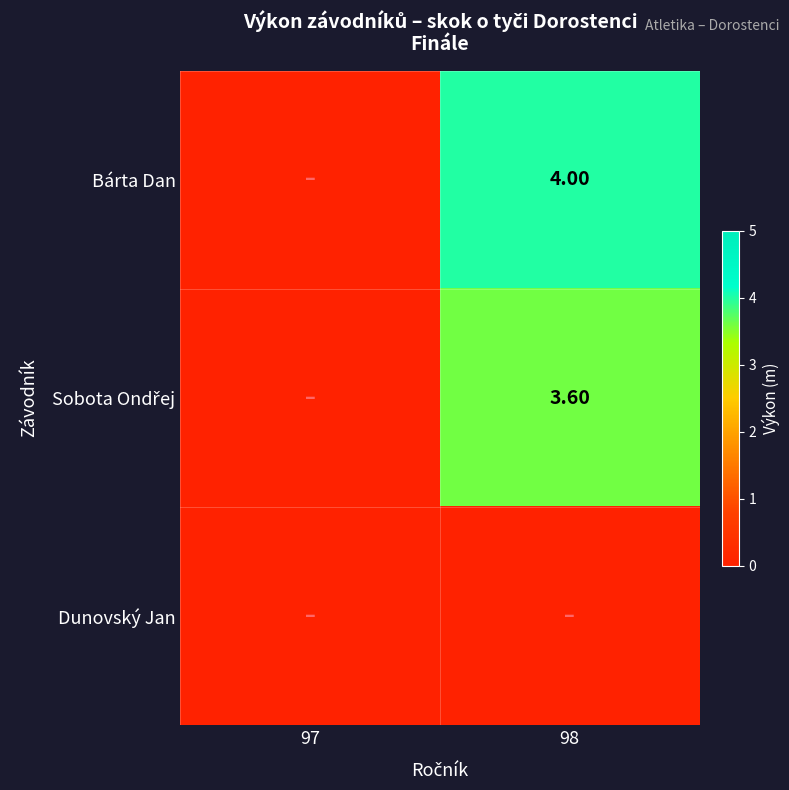

Which series has the largest total across all categories?

Bárta Dan